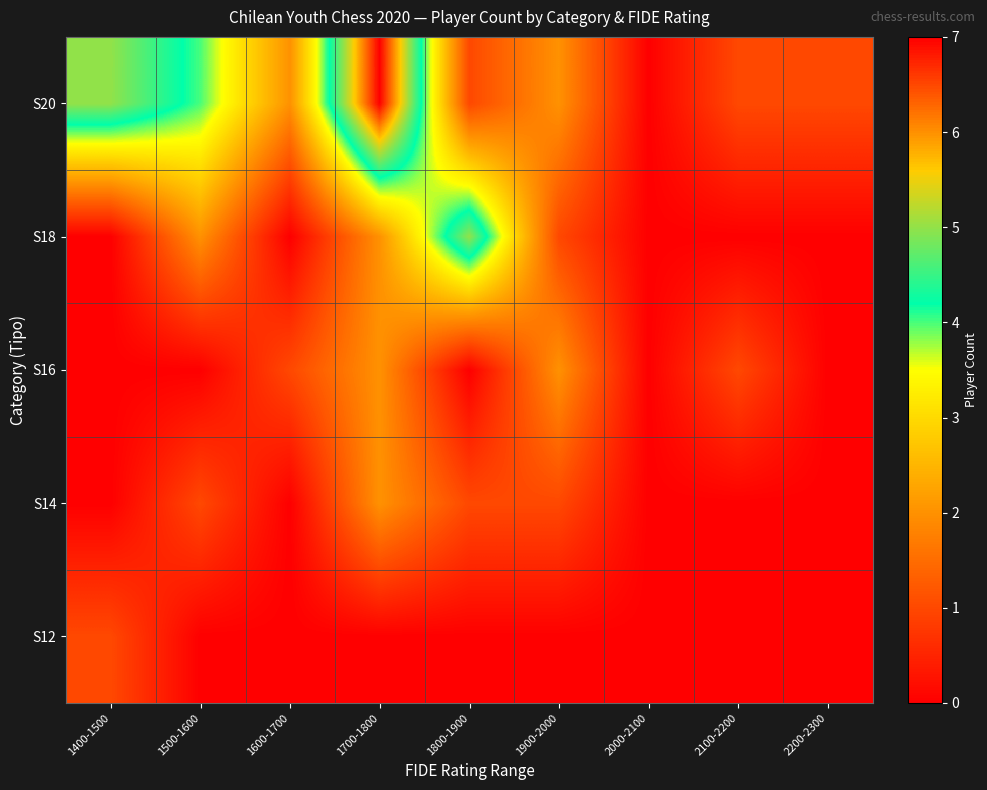

What is the spread (max minus min) of values at 1500-1600?

4